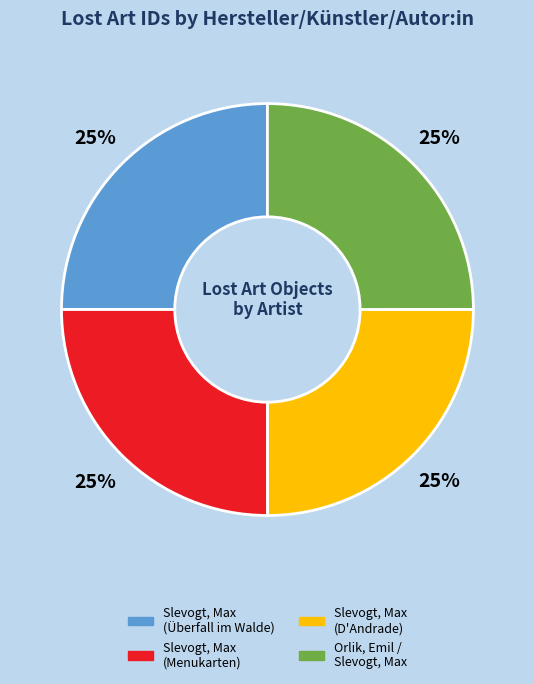

How many slices are in this pie chart?

4